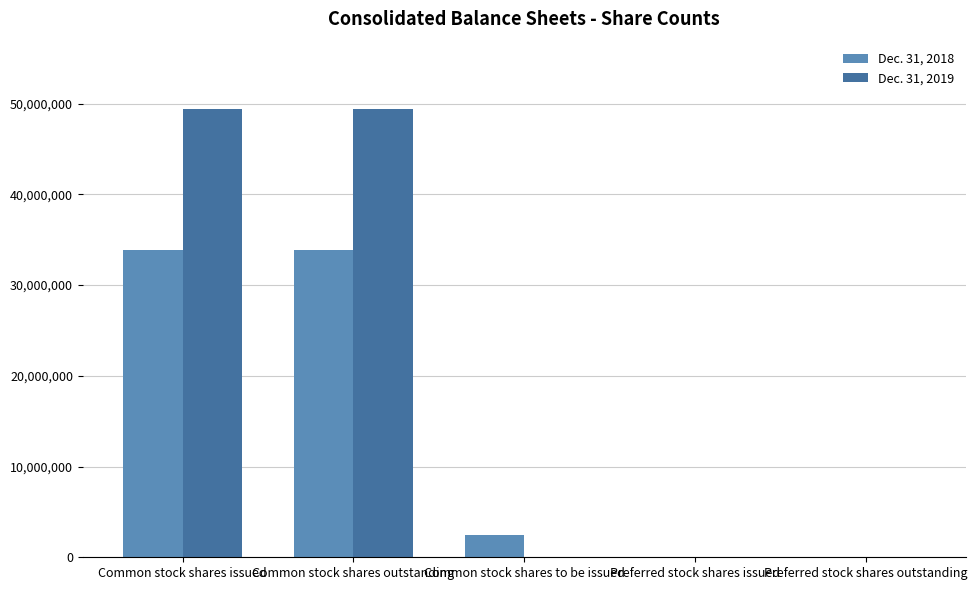

Where does the Dec. 31, 2018 series first go above 2470566?

Common stock shares issued